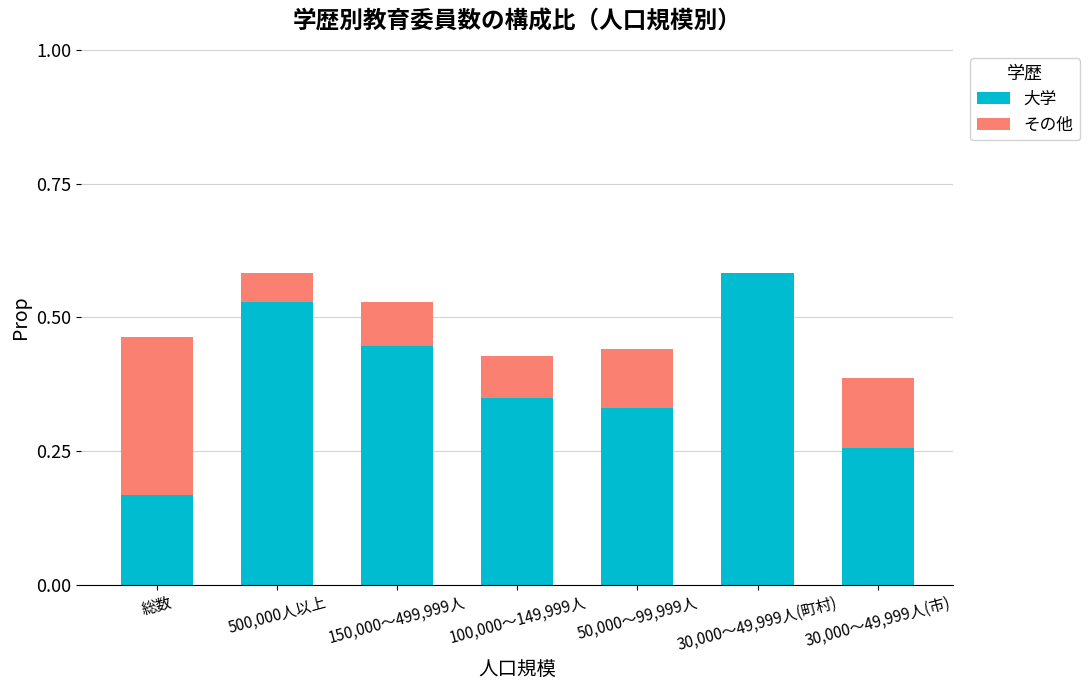

Which category has the highest value in the 大学 series?

30,000～49,999人(町村)